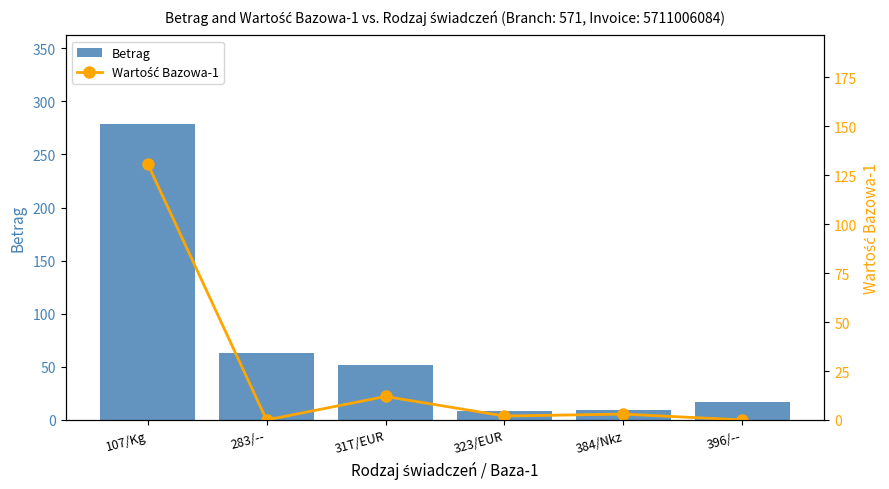

At which label does Betrag reach its minimum?

323/EUR